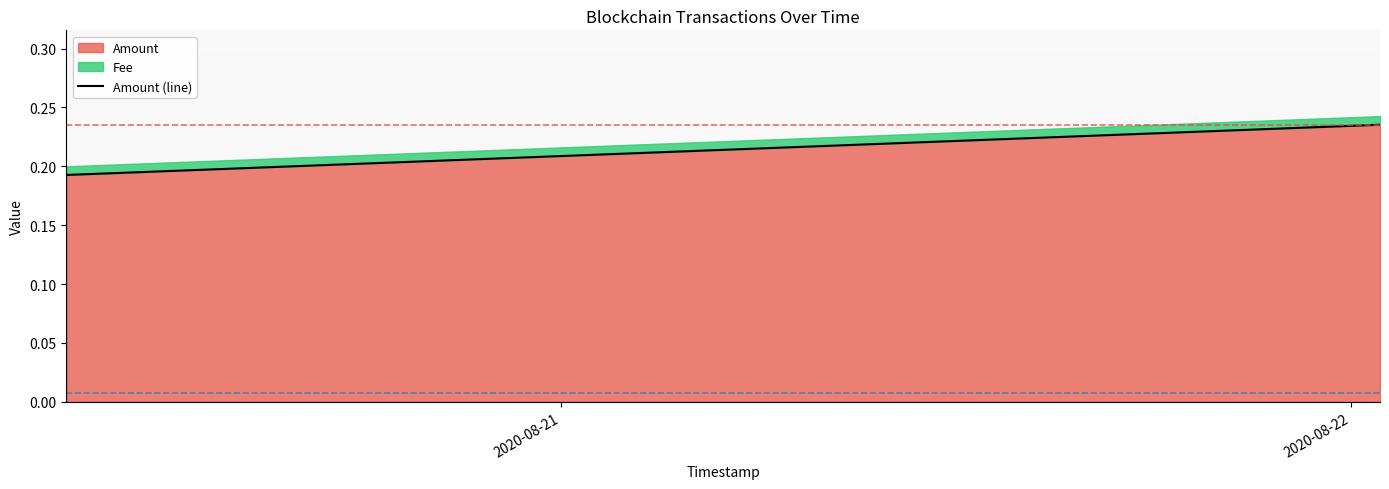

Which category has the lowest value across all series?

2020-08-21